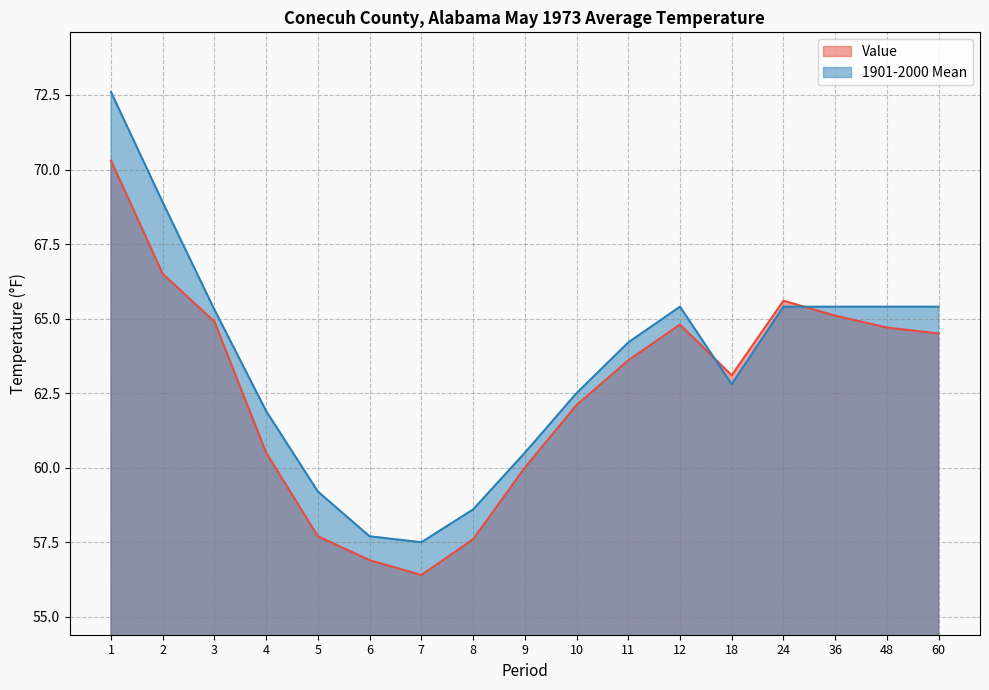

What is the difference between the second highest and minimum values in the Value series?

10.1